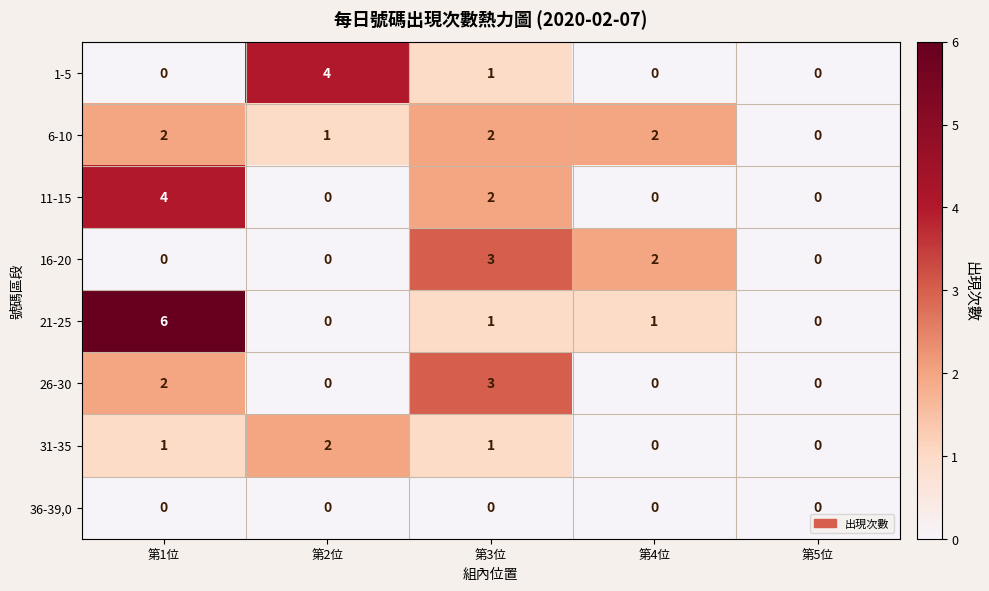

What is the sum of all 11-15 values?

6